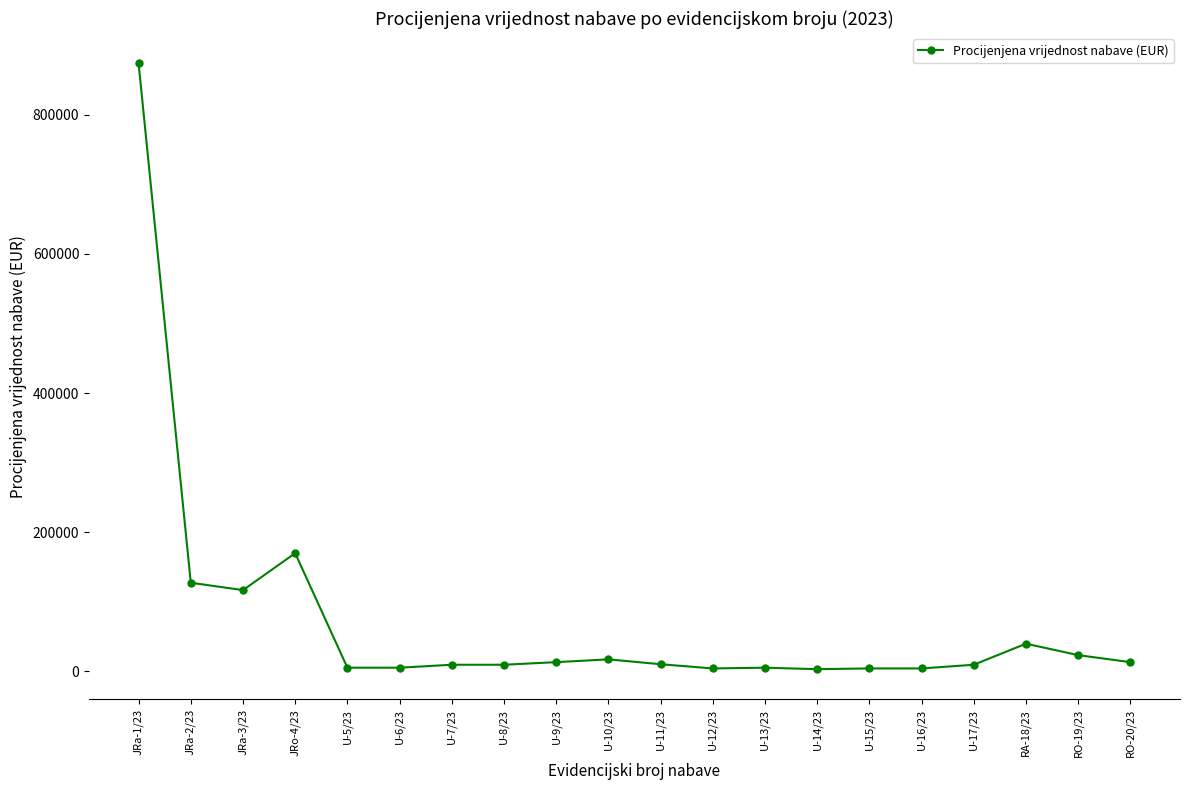

Which has a higher value, RA-18/23 or JRa-2/23?

JRa-2/23